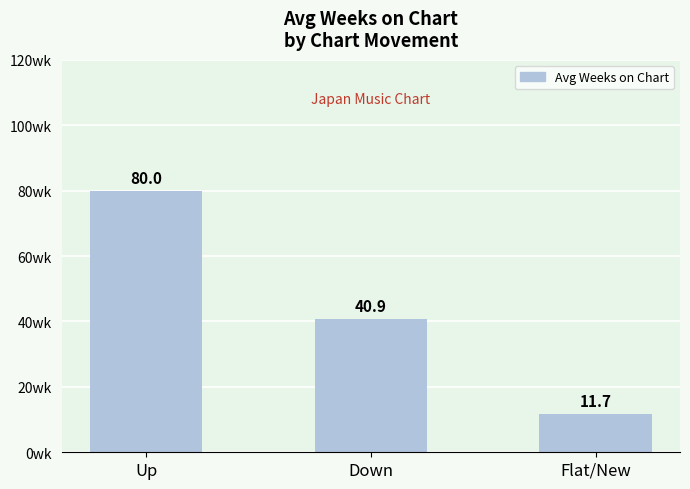

What is the change in value from Up to Flat/New?

-68.3